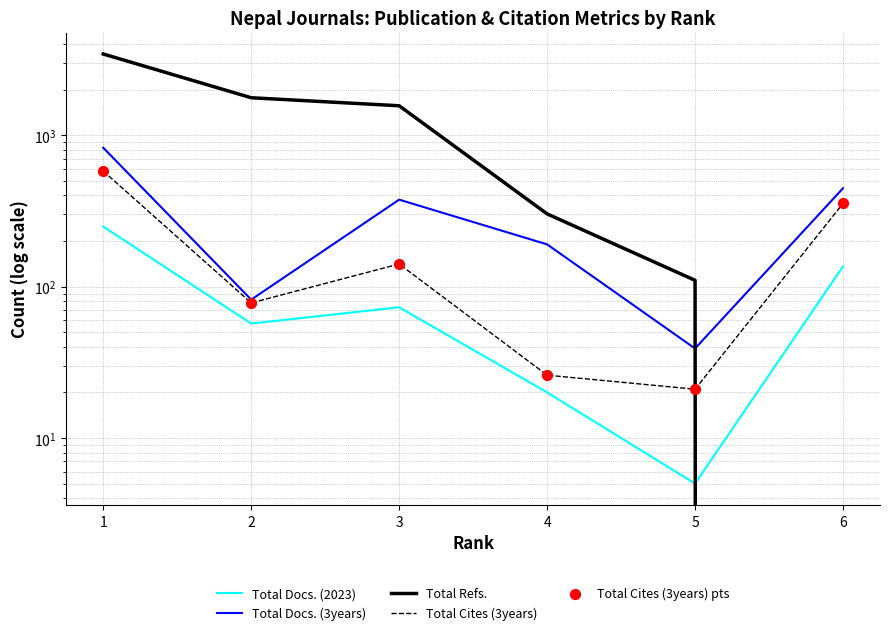

What are all the series names shown in the legend?

Total Docs. (2023), Total Docs. (3years), Total Refs., Total Cites (3years), Total Cites (3years) pts